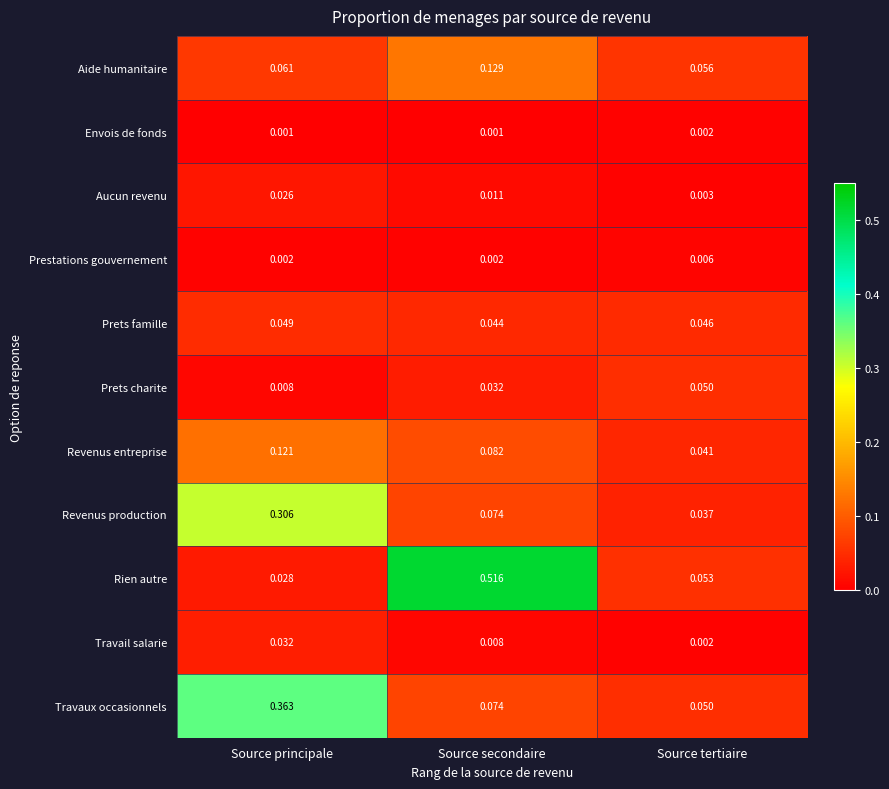

List the labels in order of Aide humanitaire value, largest first.

Source secondaire, Source principale, Source tertiaire